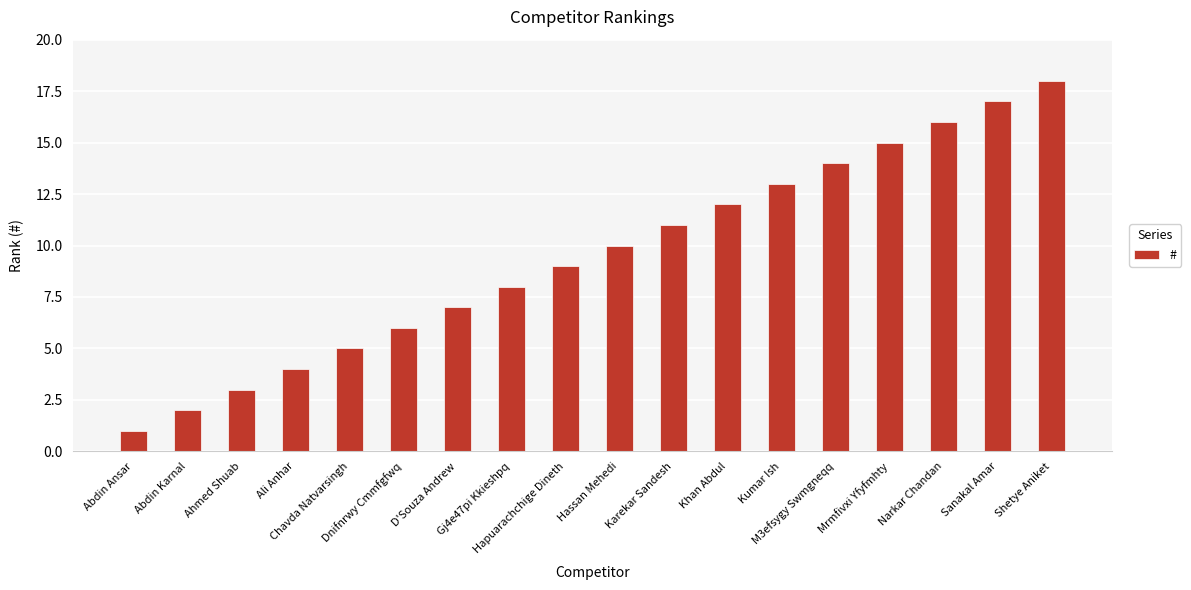

Rank the categories by value from highest to lowest.

Shetye Aniket, Sanakal Amar, Narkar Chandan, Mrmfivxi Yfyfmhty, M3efsygy Swmgneqq, Kumar Ish, Khan Abdul, Karekar Sandesh, Hassan Mehedi, Hapuarachchige Dineth, Gj4e47pi Kkieshpq, D'Souza Andrew, Dnifnrwy Cmmfgfwq, Chavda Natvarsingh, Ali Anhar, Ahmed Shuab, Abdin Karnal, Abdin Ansar